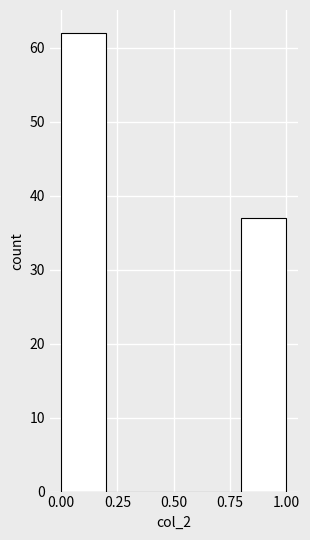

Which range on the x-axis has the tallest bar?

0.0 to 0.2